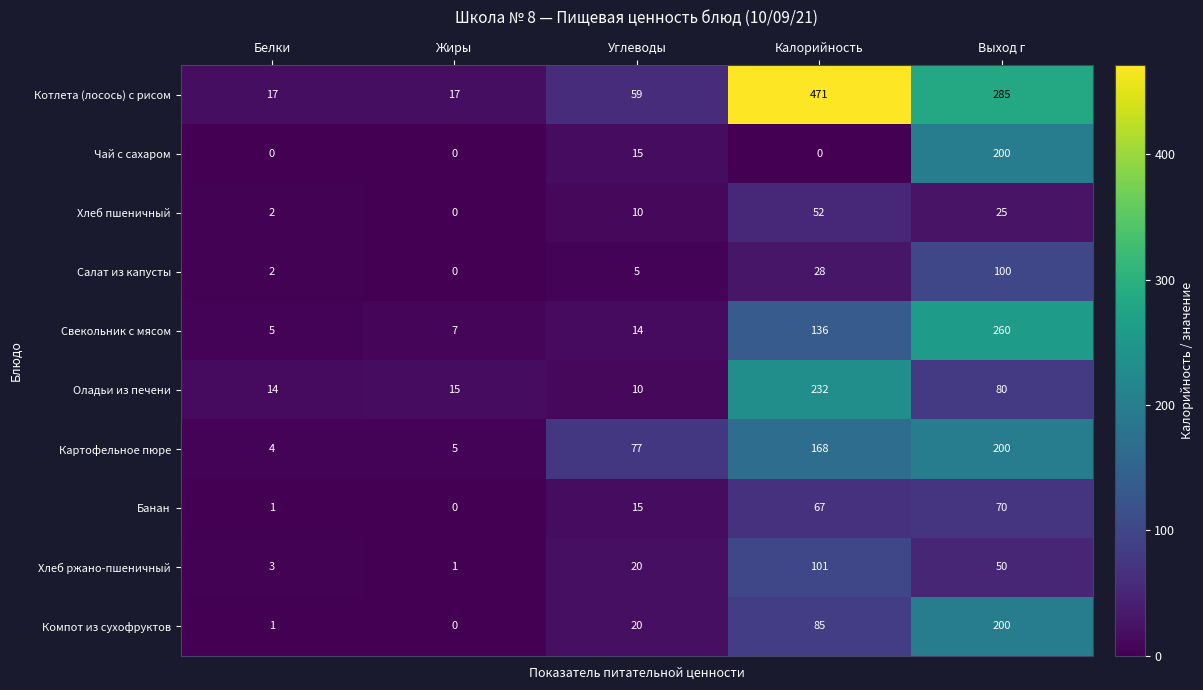

Rank the categories by Хлеб ржано-пшеничный value from lowest to highest.

Жиры, Белки, Углеводы, Выход г, Калорийность